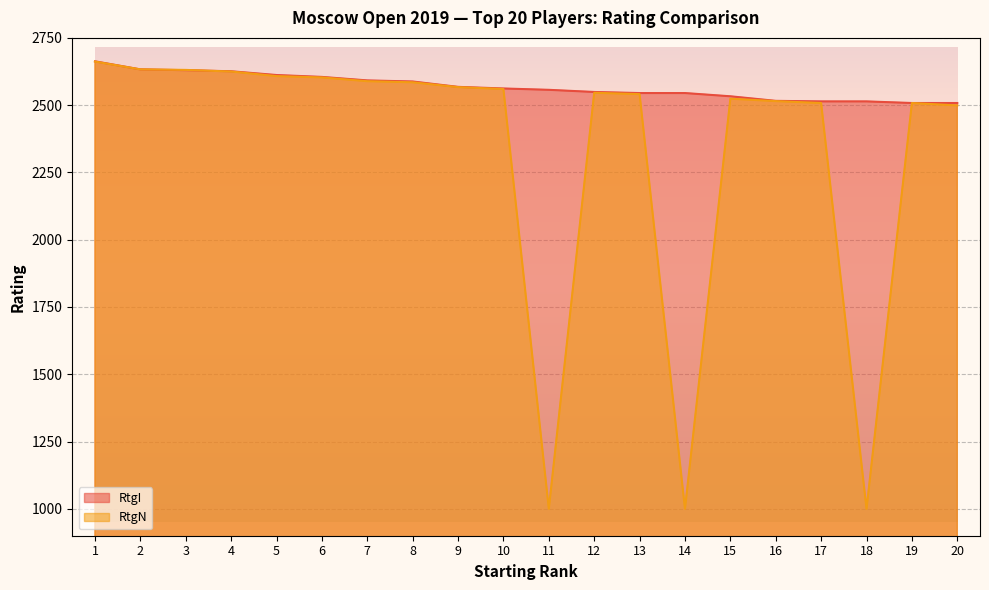

Where is RtgI nearest to the value 2585?

8